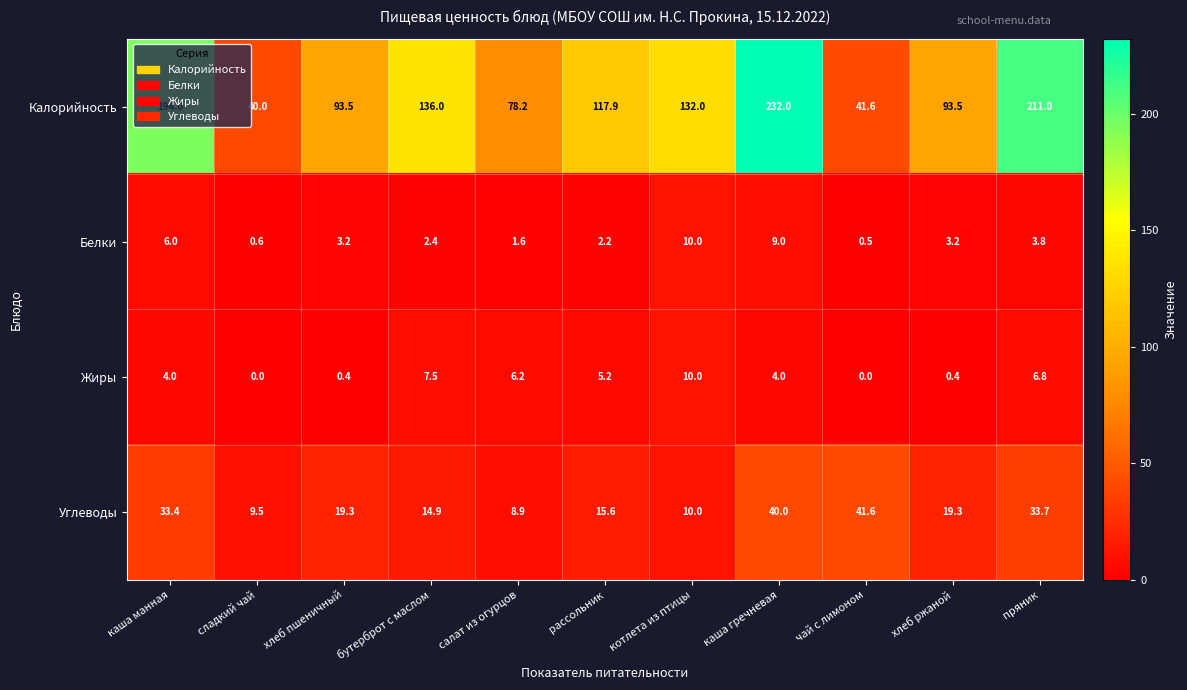

Which category has the highest value in the Углеводы series?

чай с лимоном